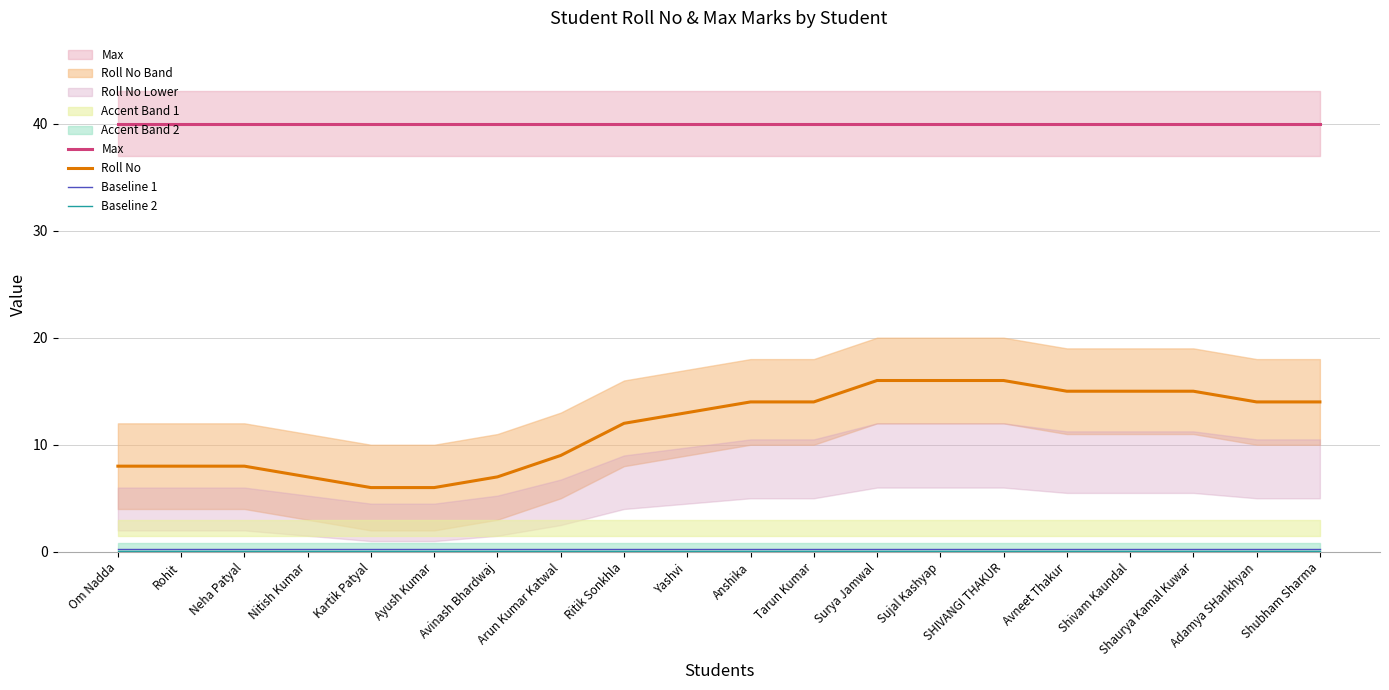

What is the approximate value of Roll No at Surya Jamwal?

16.0